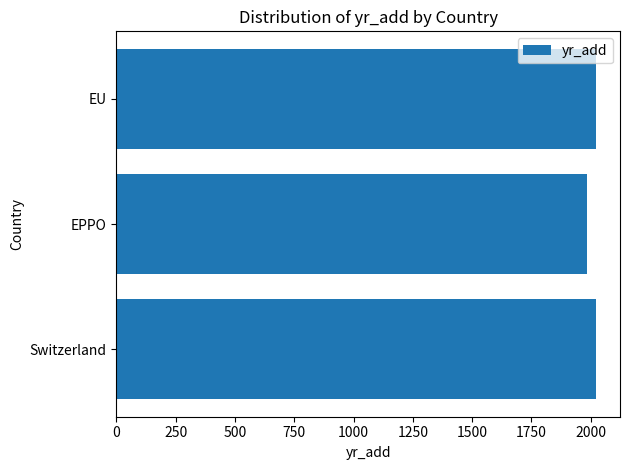

How many bars are there in total?

3